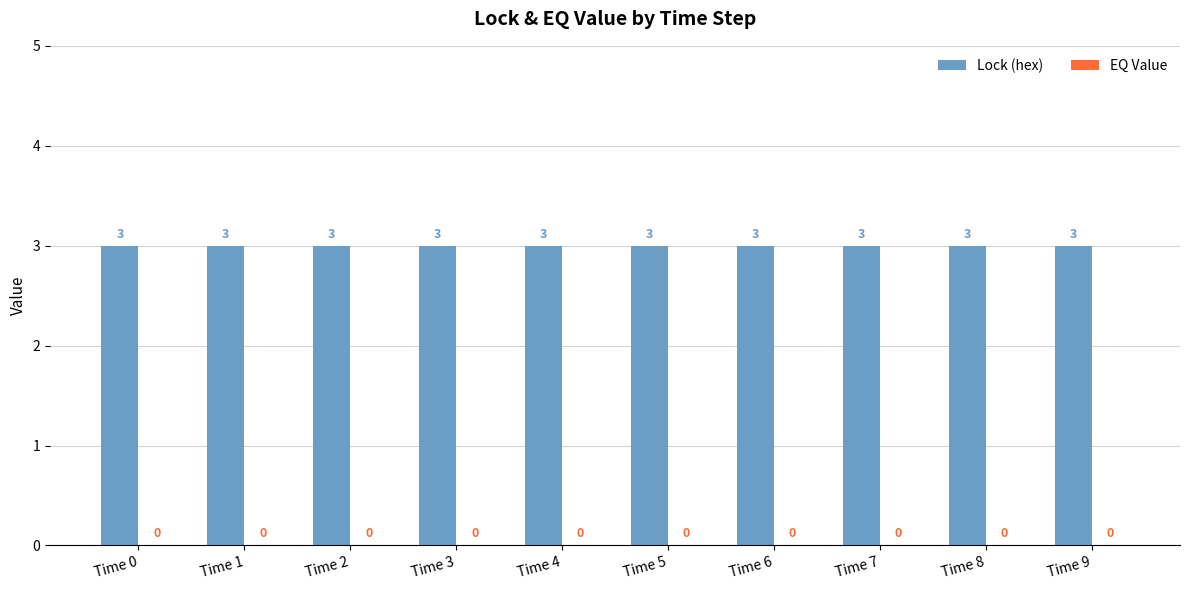

Between Time 9 and Time 5, which is larger?

Time 9